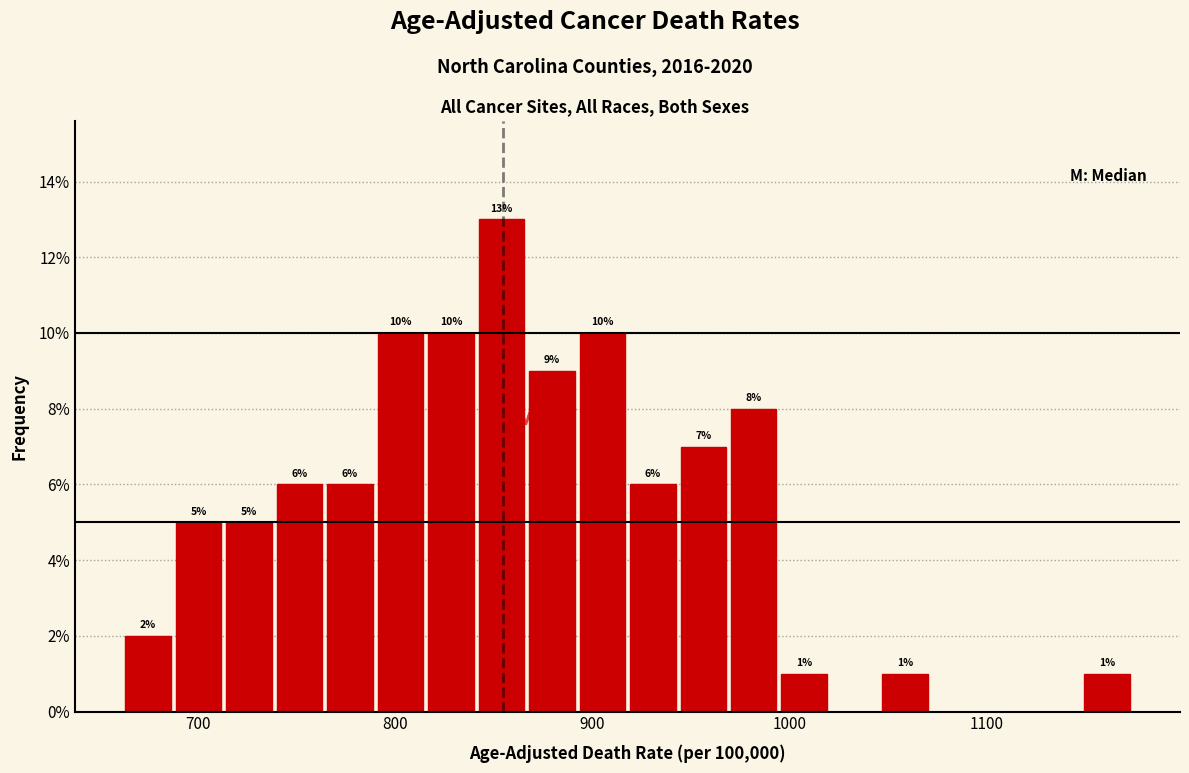

Read against the x-axis, roughly where is the centre of the tallest bar?

850